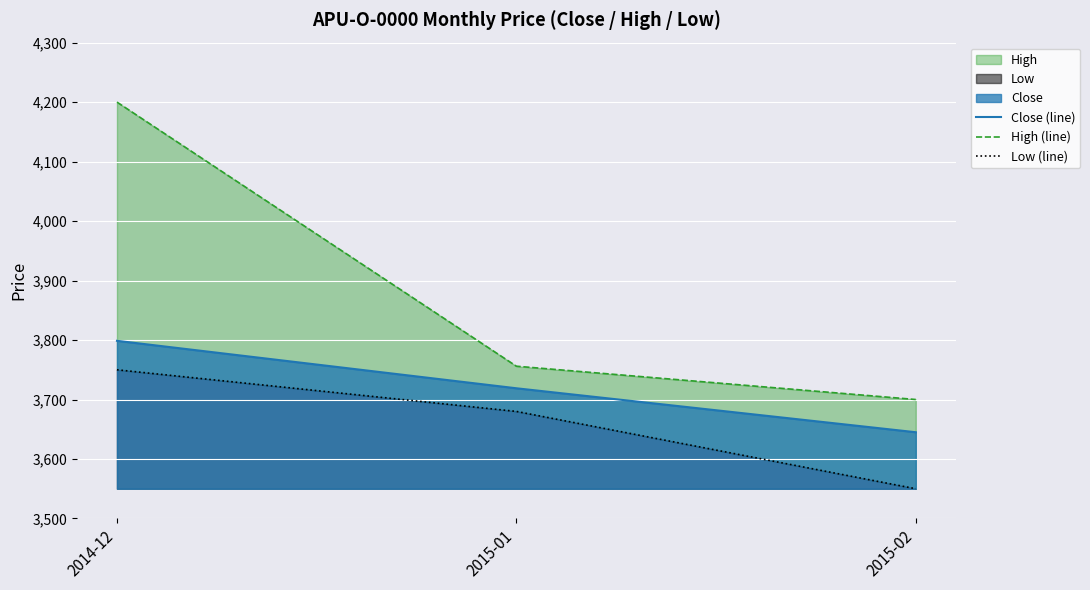

The value of High (line) at 2015-02 is 1554.8. True or false?

False